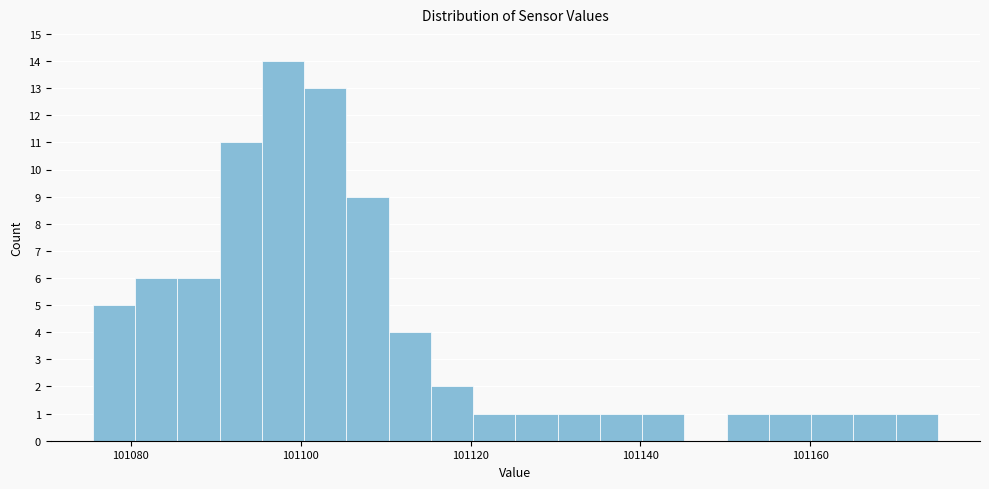

Read against the x-axis, roughly where is the centre of the tallest bar?

101098